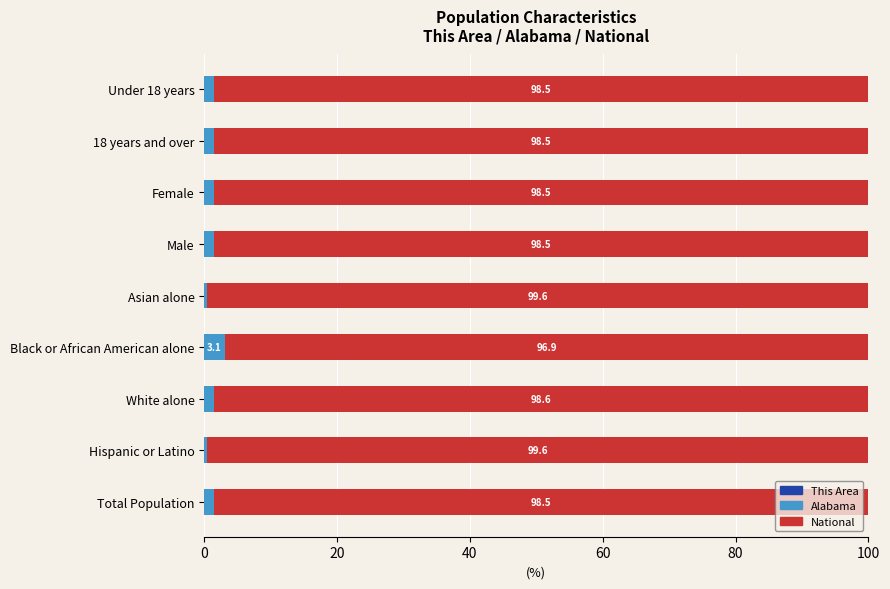

What is the total value across all series at Black or African American alone?

100.0